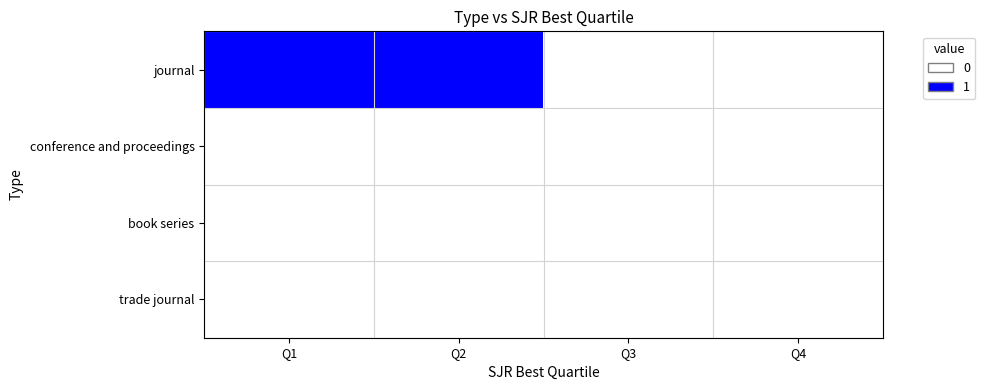

At Q4, list the series in order from smallest to largest.

journal, conference and proceedings, book series, trade journal